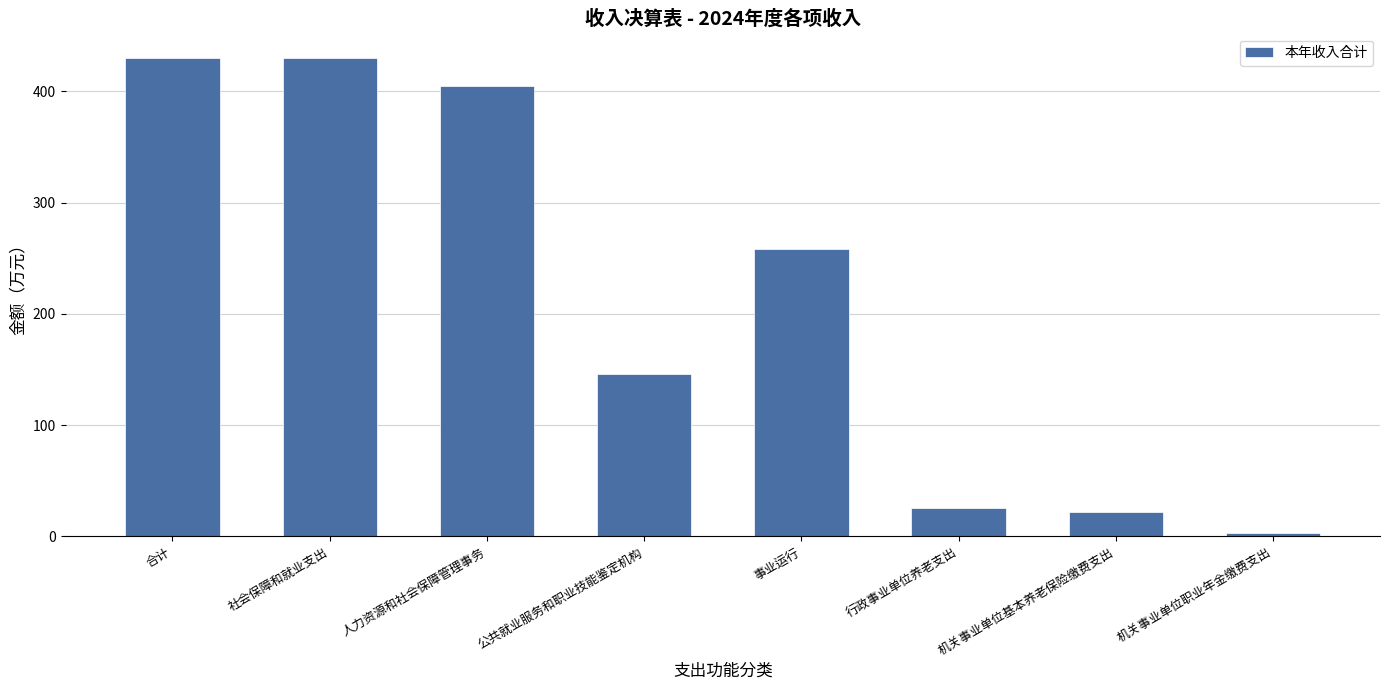

Where is the data nearest to the value 216?

事业运行